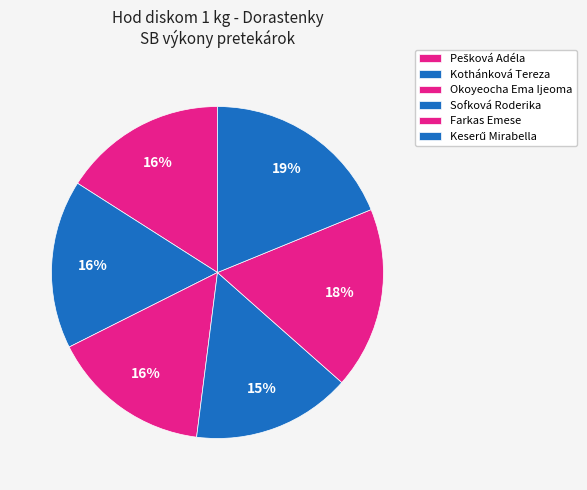

To the nearest percent, what portion does Okoyeocha Ema Ijeoma represent?

16%